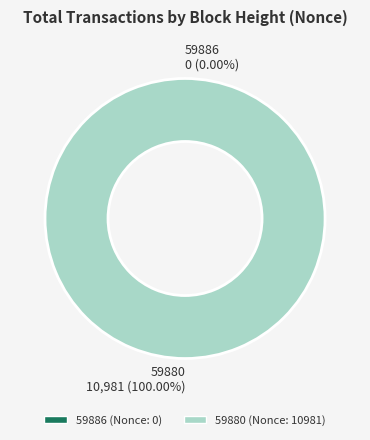

Rank the categories by value from highest to lowest.

59880, 59886